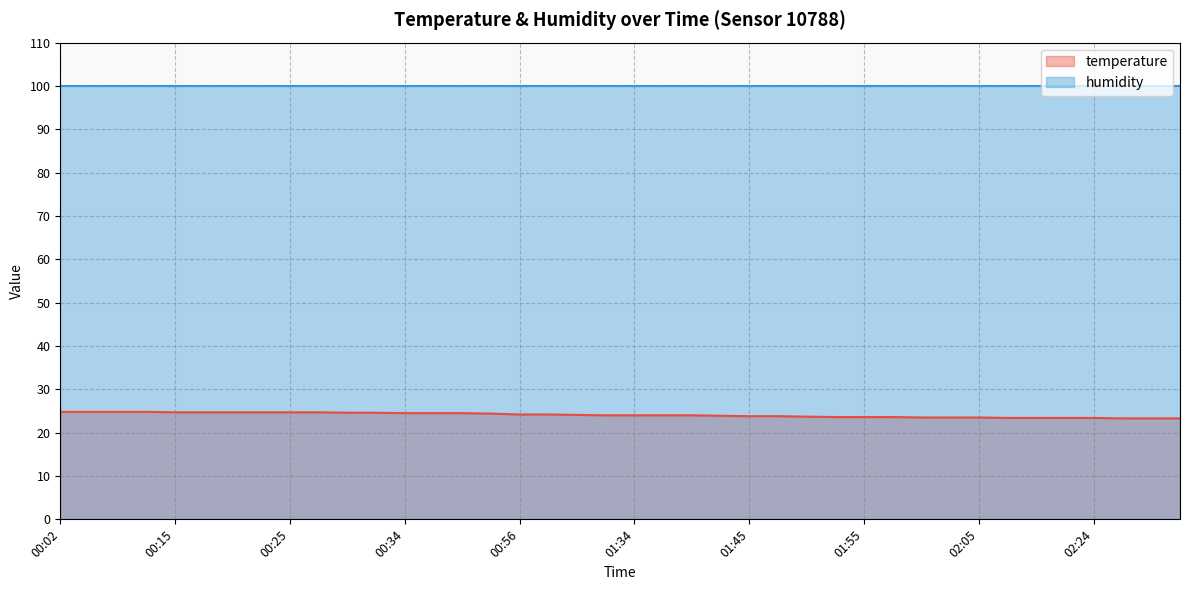

How many data points are less than 24?

17